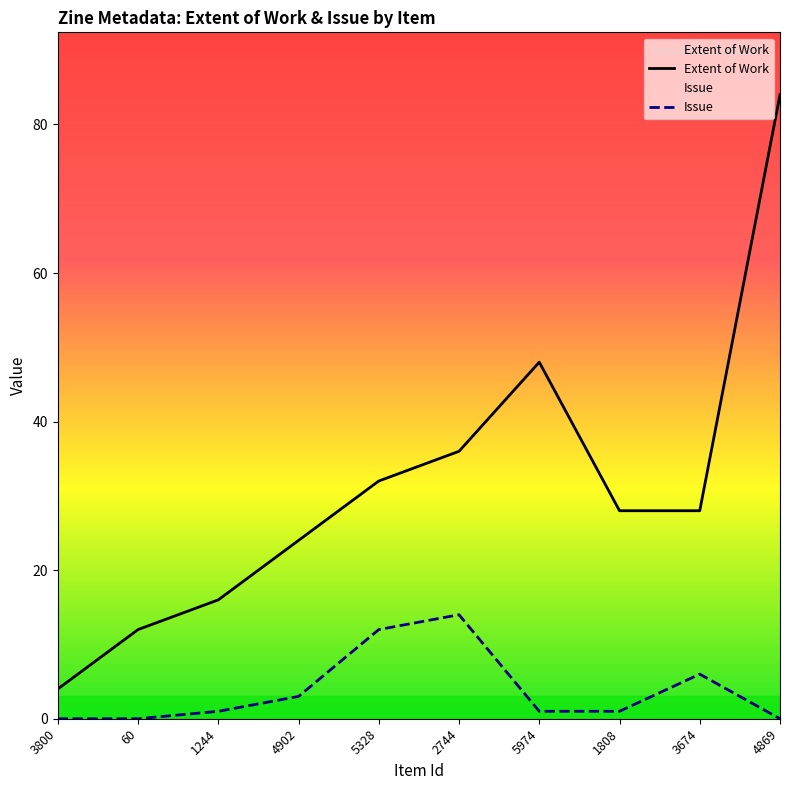

How many values in the Extent of Work series are below 28?

4